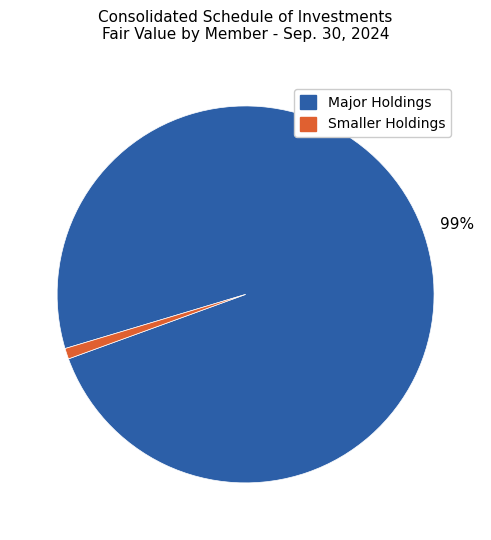

Is there a majority slice in this chart?

Yes